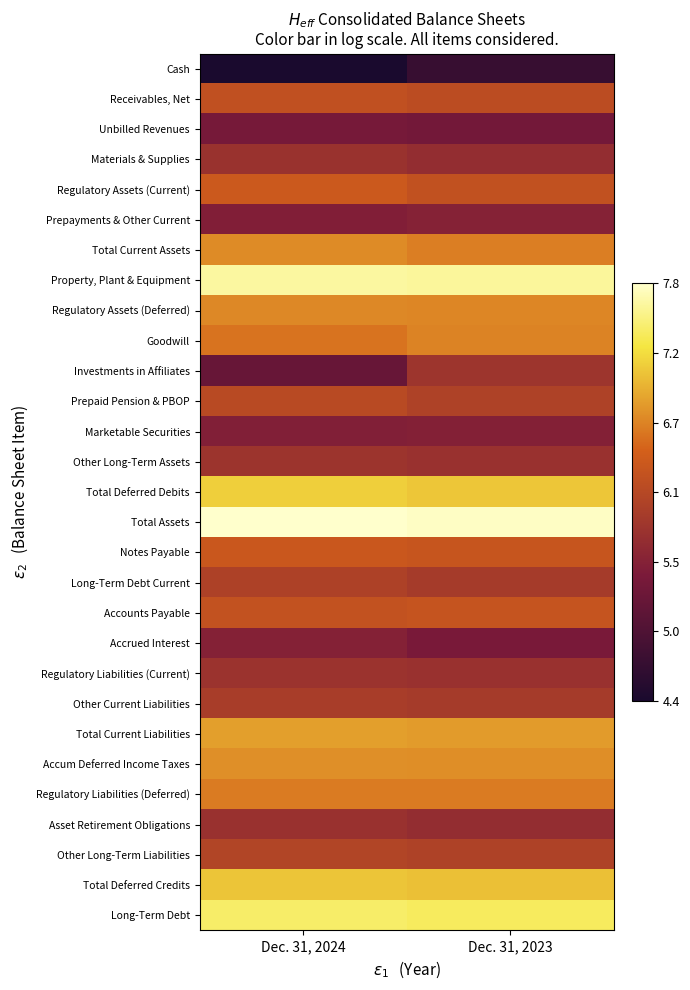

At which category does the chart reach its minimum across all series?

Dec. 31, 2024